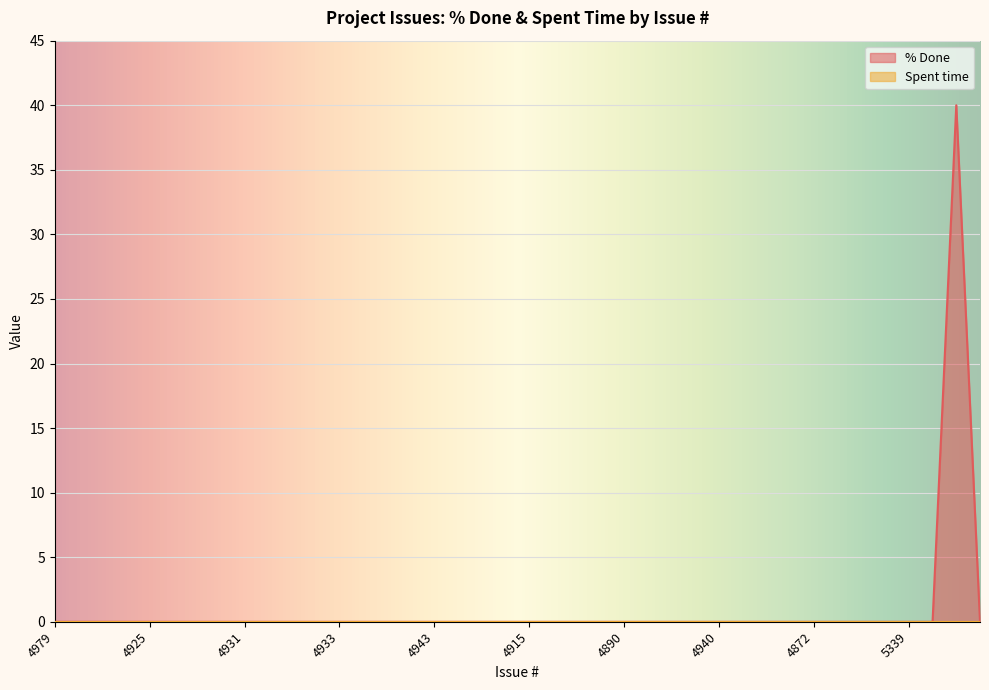

Which category has the lowest value across all series?

4979